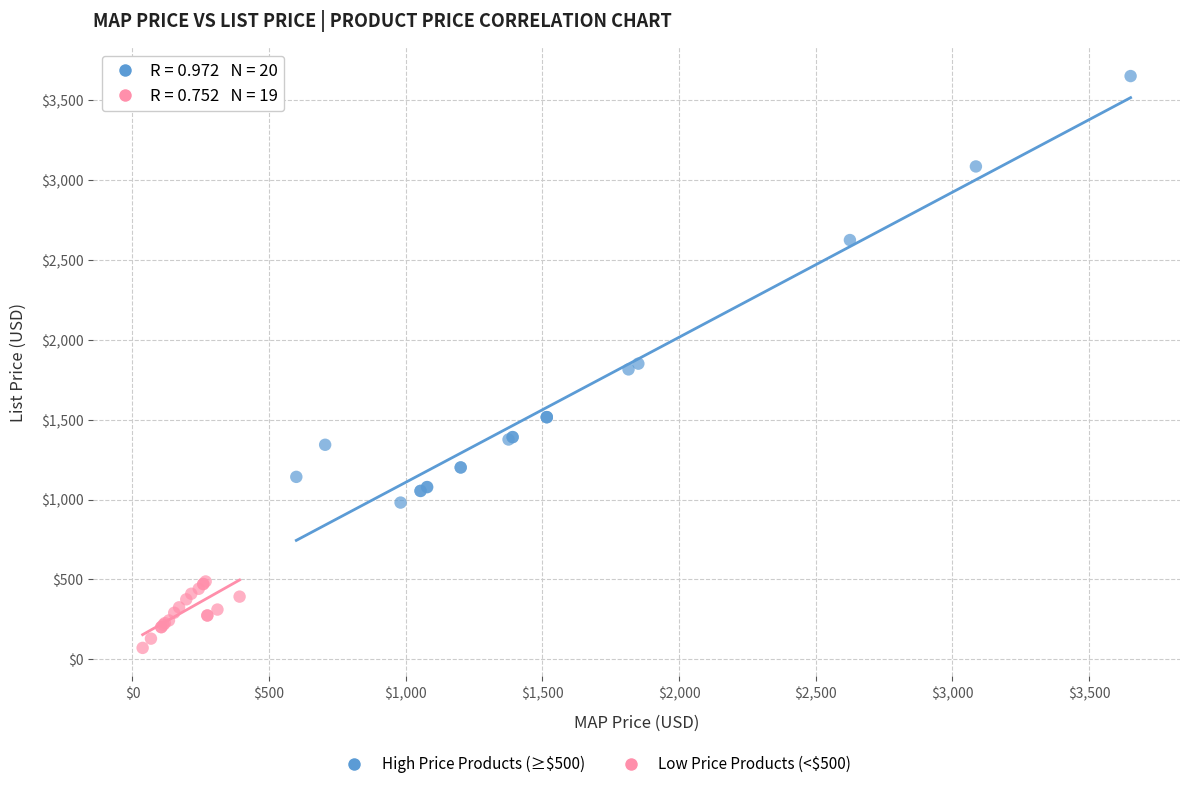

Which series reaches the maximum Y coordinate?

High Price Products (≥$500)